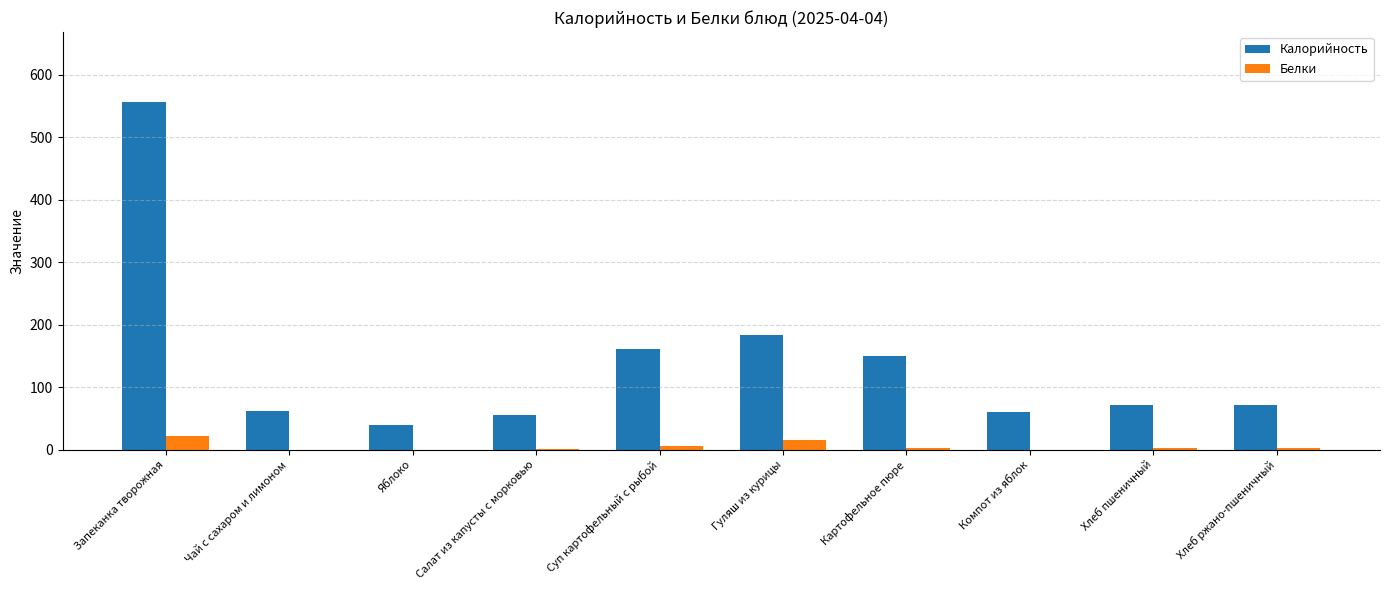

The value of Калорийность at Суп картофельный с рыбой is 161. True or false?

True